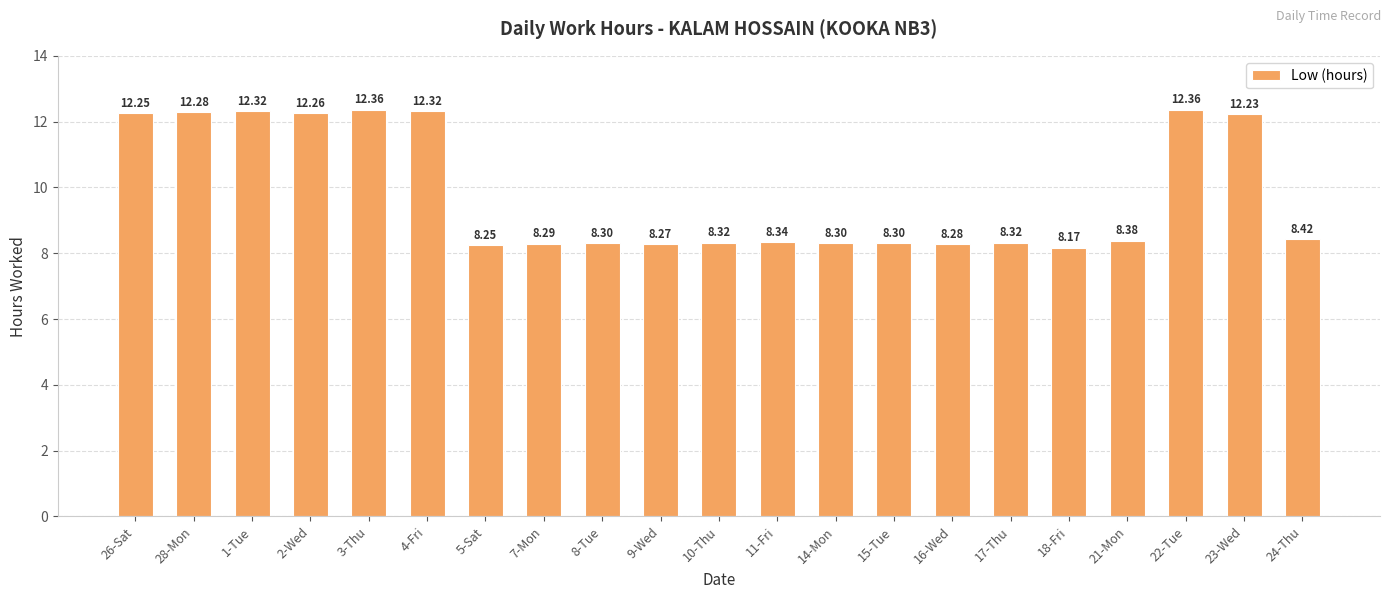

Approximately how many times larger is the value at 7-Mon compared to 24-Thu?

1.0